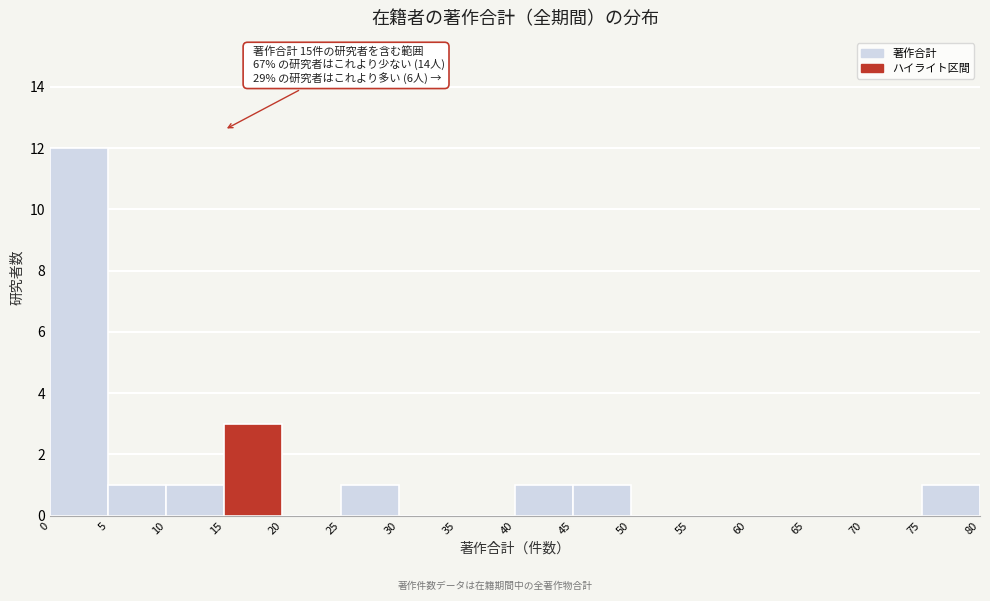

Which range on the x-axis has the tallest bar?

0 to 5